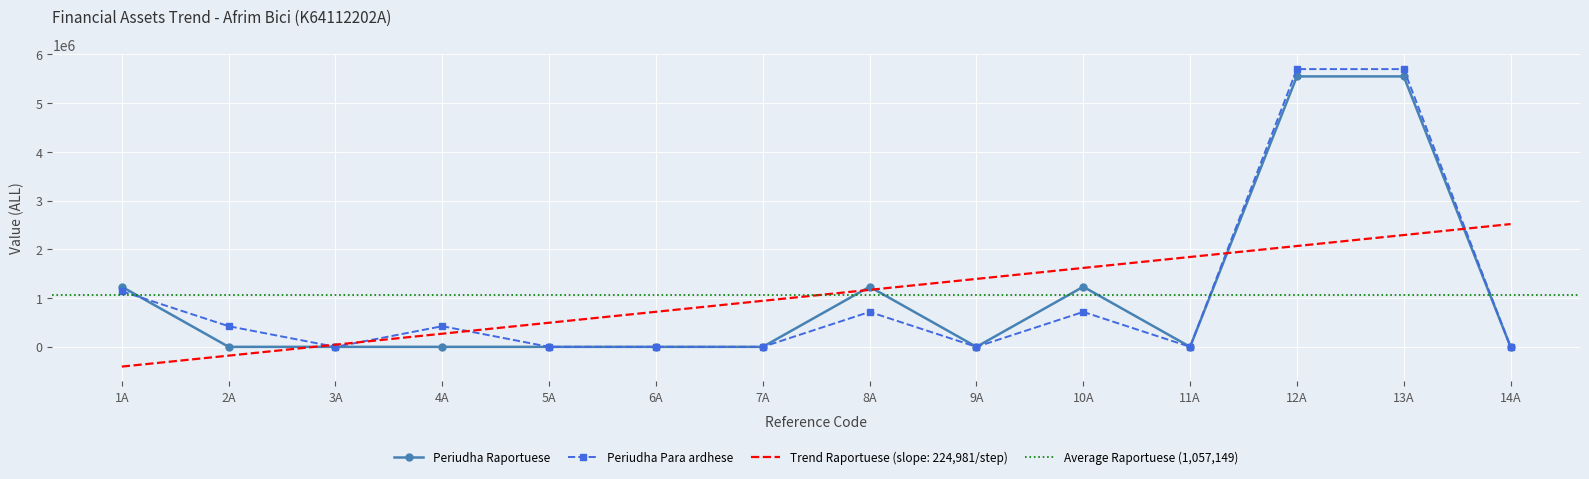

What is the sum of all Periudha Para ardhese values?

14822103.0